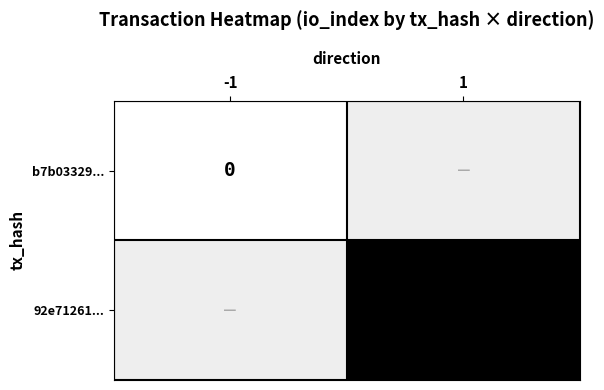

At how many categories does at least one series exceed 1?

1